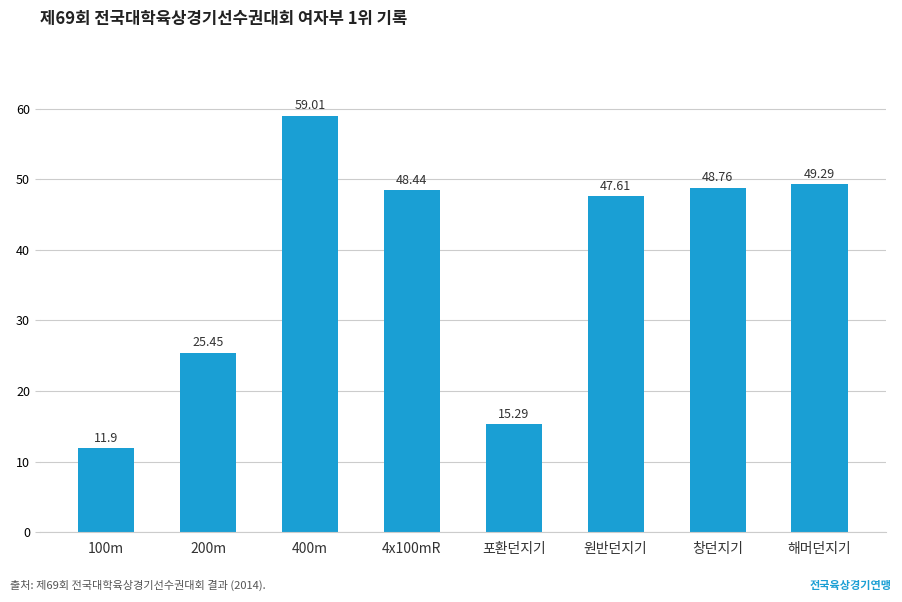

What is the difference between the values at 400m and 200m?

33.6